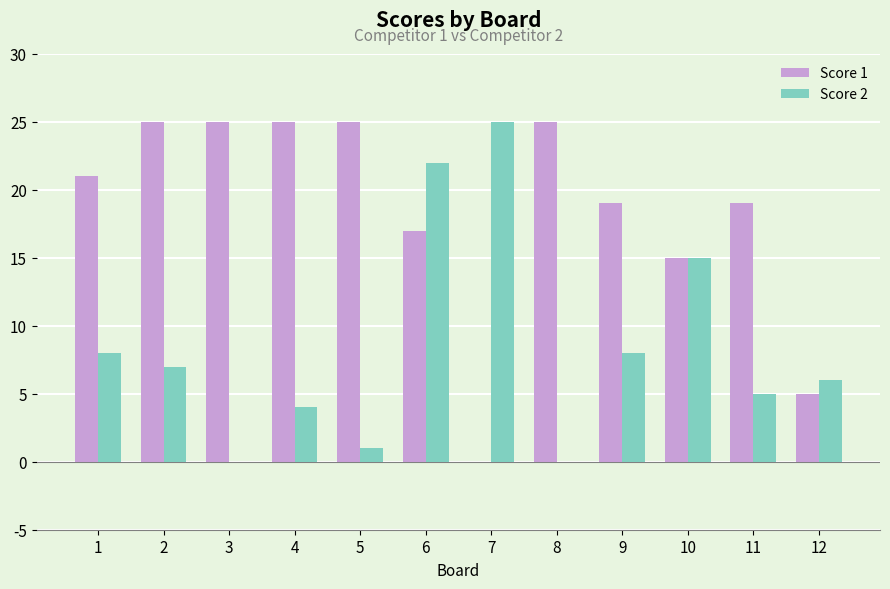

Is the value of Score 1 at 7 greater than the value of Score 2 at 2?

No